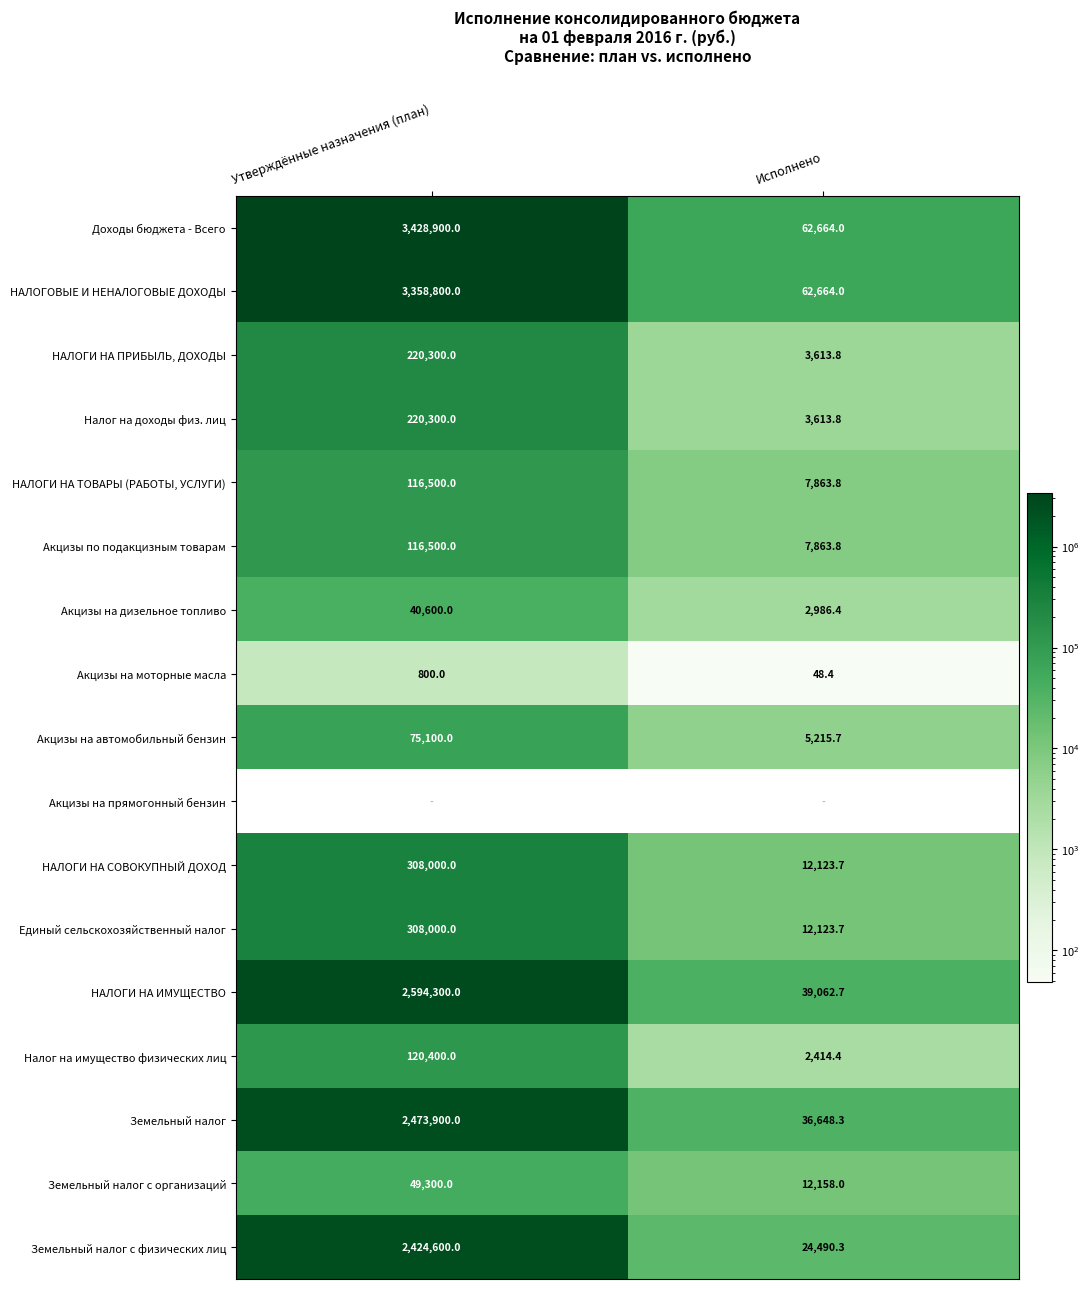

What is the sum of the Акцизы на автомобильный бензин values at Утверждённые назначения (план) and Исполнено?

80315.7